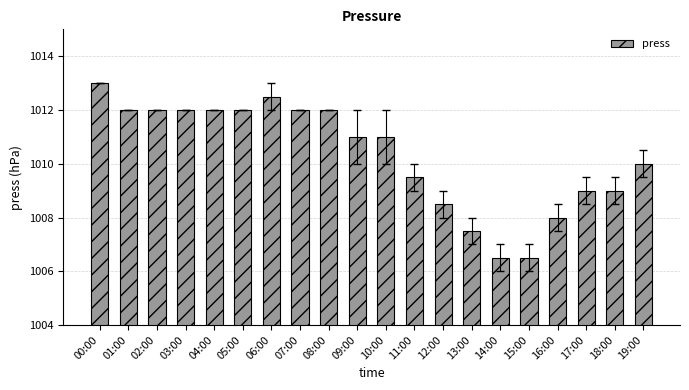

Which has a higher value, 19:00 or 02:00?

02:00